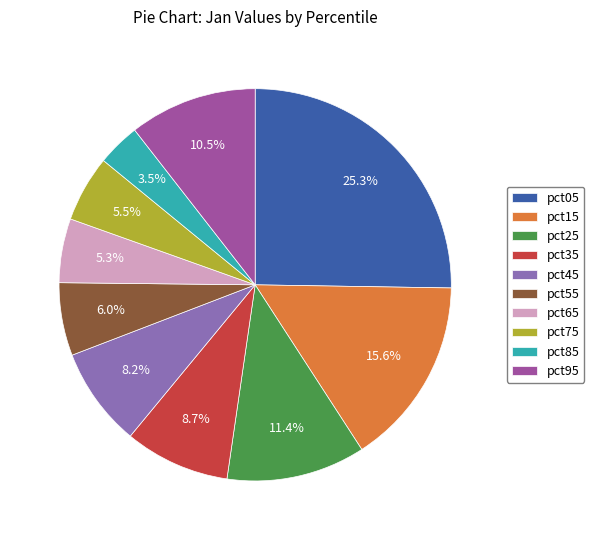

Combined, what portion of the pie is pct05 and pct25?

36.7%